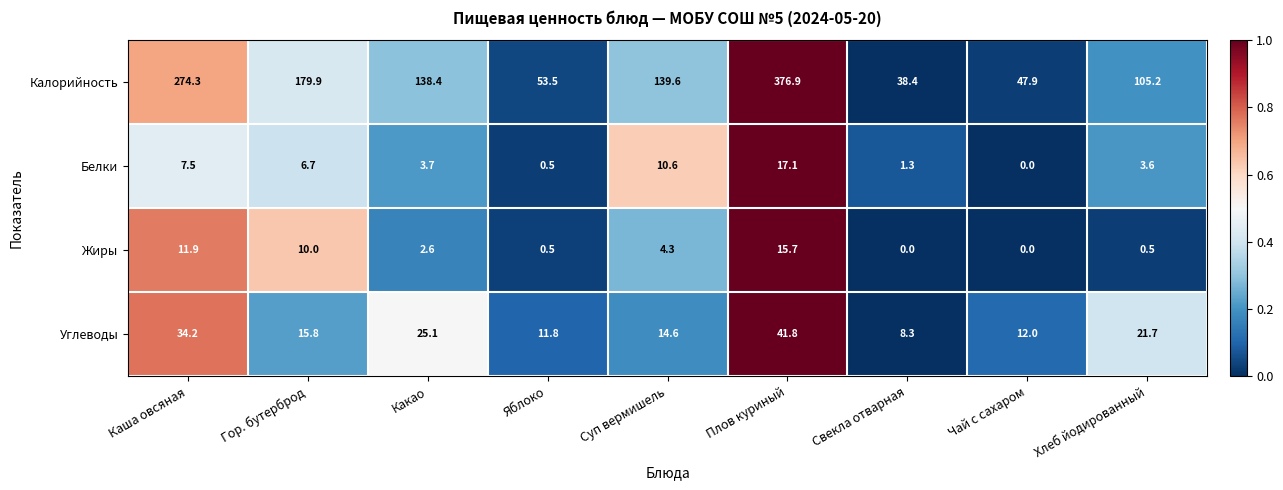

How many distinct data groups are displayed?

4